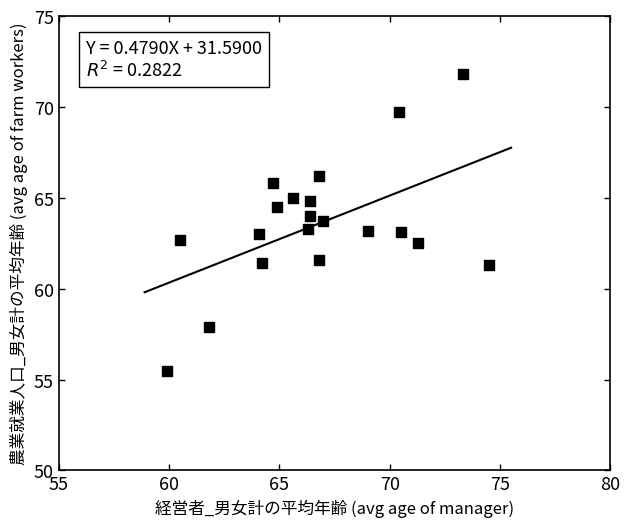

What is the range of Y values (max minus min)?

16.3